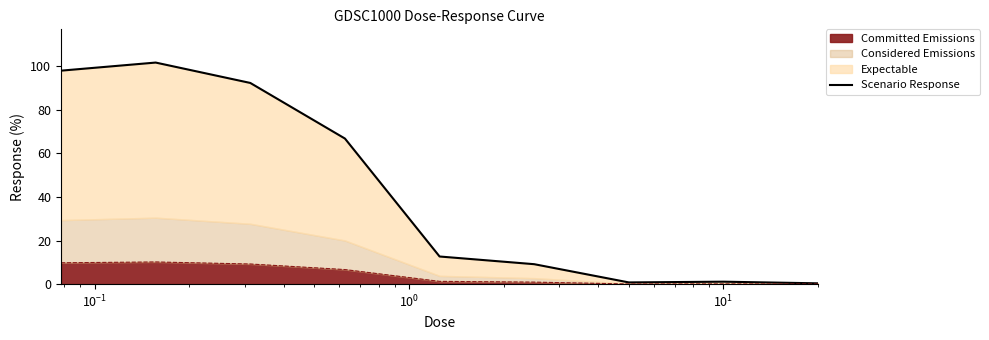

What is the difference between the maximum and minimum values?

101.3